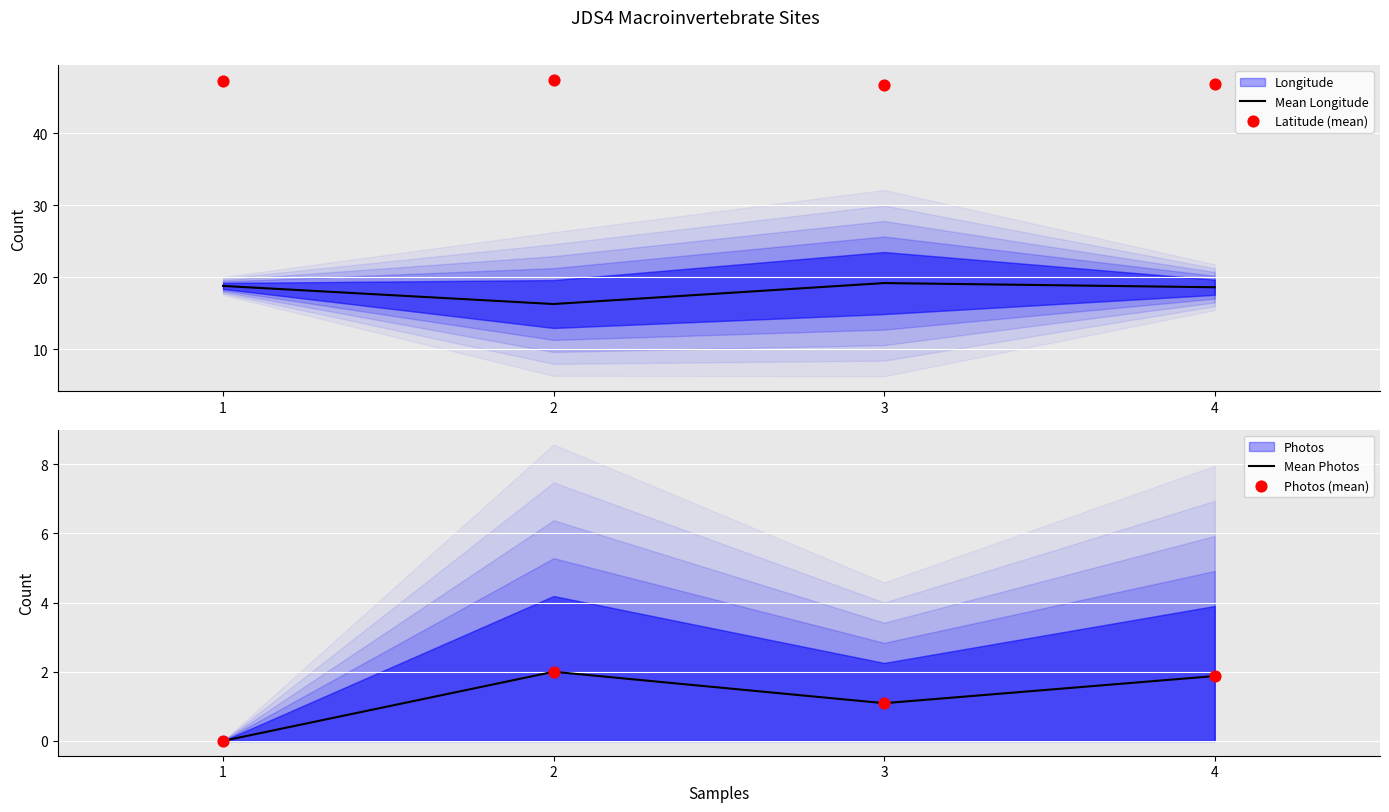

What is the total value across all series at 2?

67.7